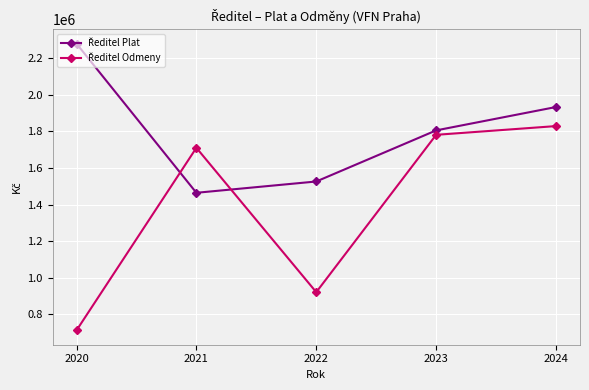

What is the smallest value displayed?

712953